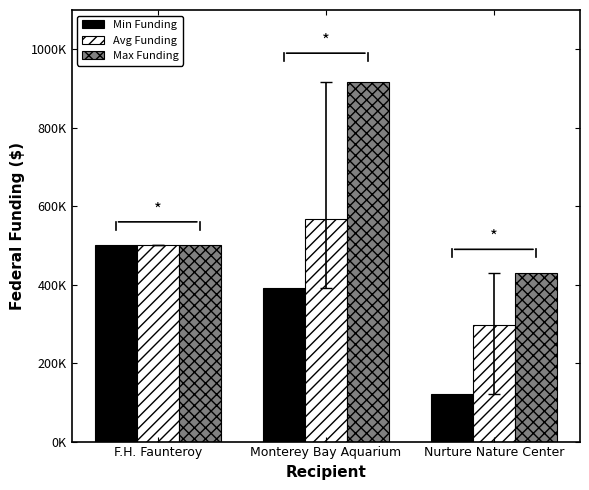

What position from the right is Nurture Nature Center?

1